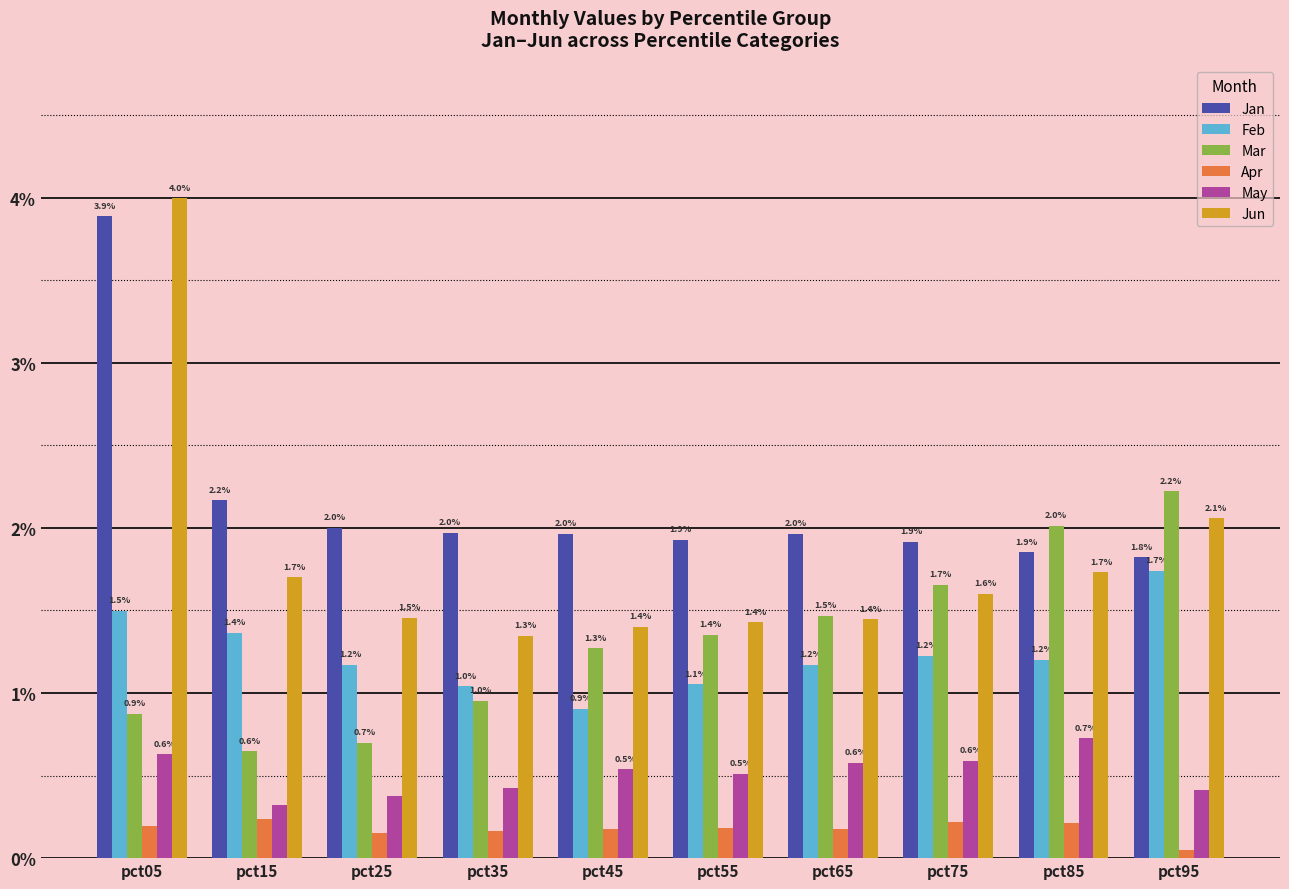

True or false: May has a value of 0.5 at pct45.

True